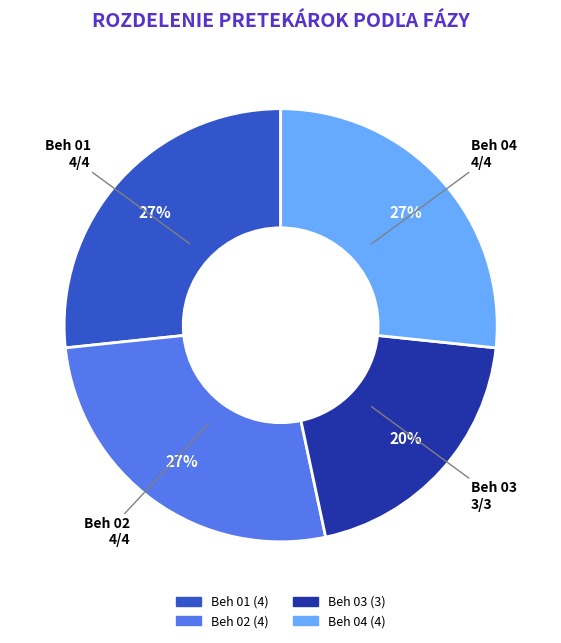

To the nearest percent, what percentage of the pie is Beh 01?

27%